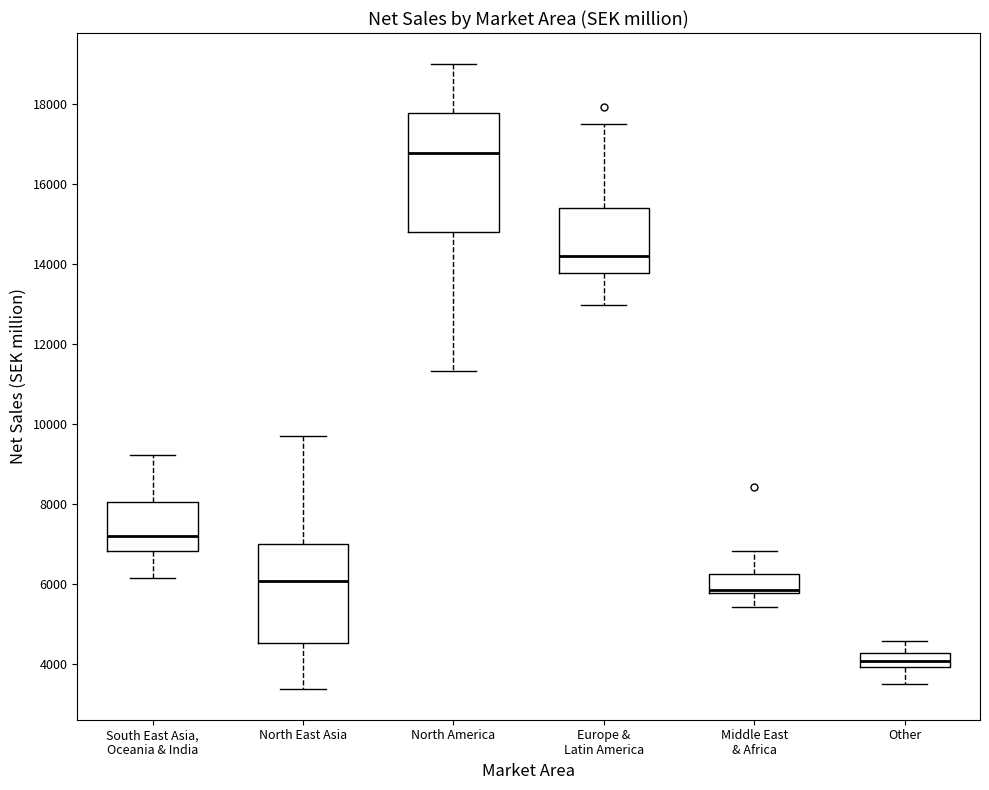

Where does the upper whisker of the box for South East Asia, Oceania & India end on the y-axis? The values are not printed on the chart, so give them approximately, as read against the axis.

9200